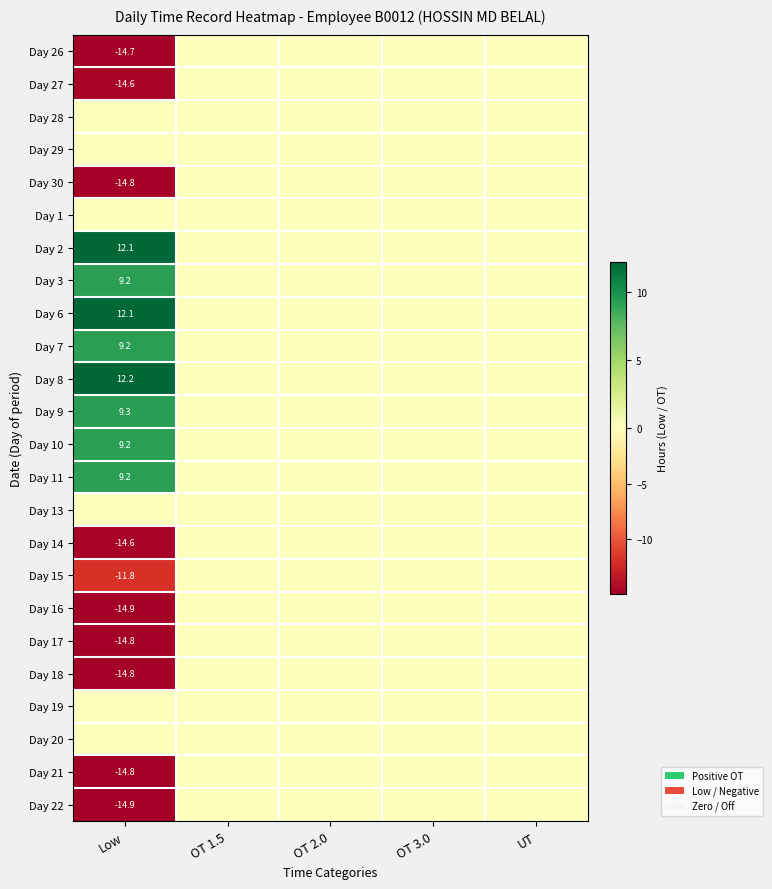

True or false: Day 30 has a value of -4.1 at Low.

False